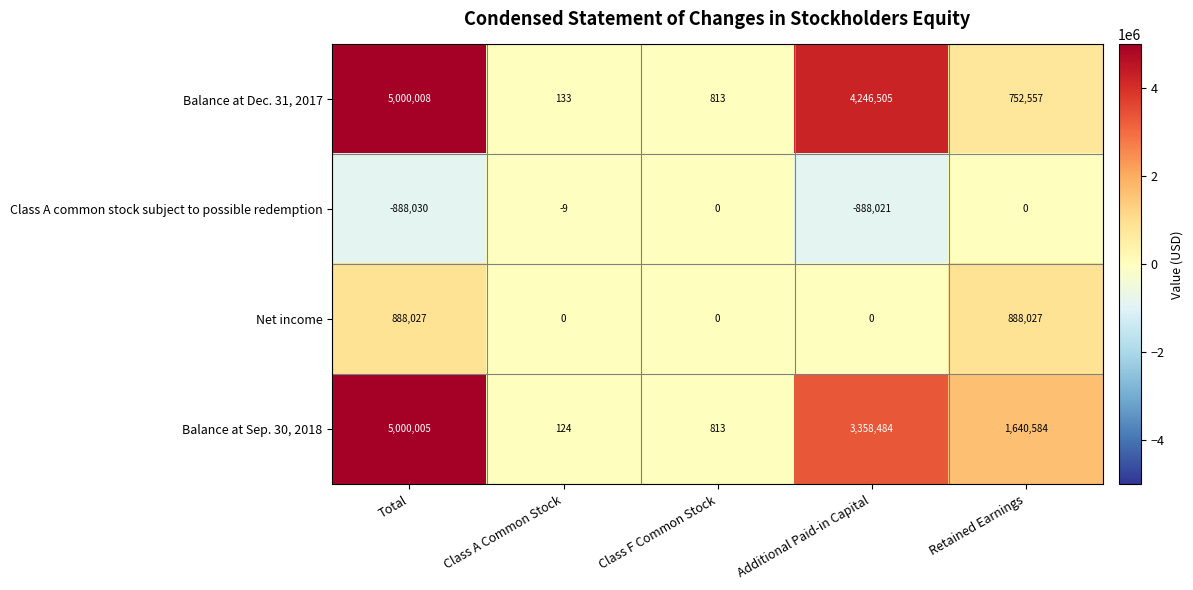

At which label is Class A common stock subject to possible redemption closest to -444015?

Class A Common Stock